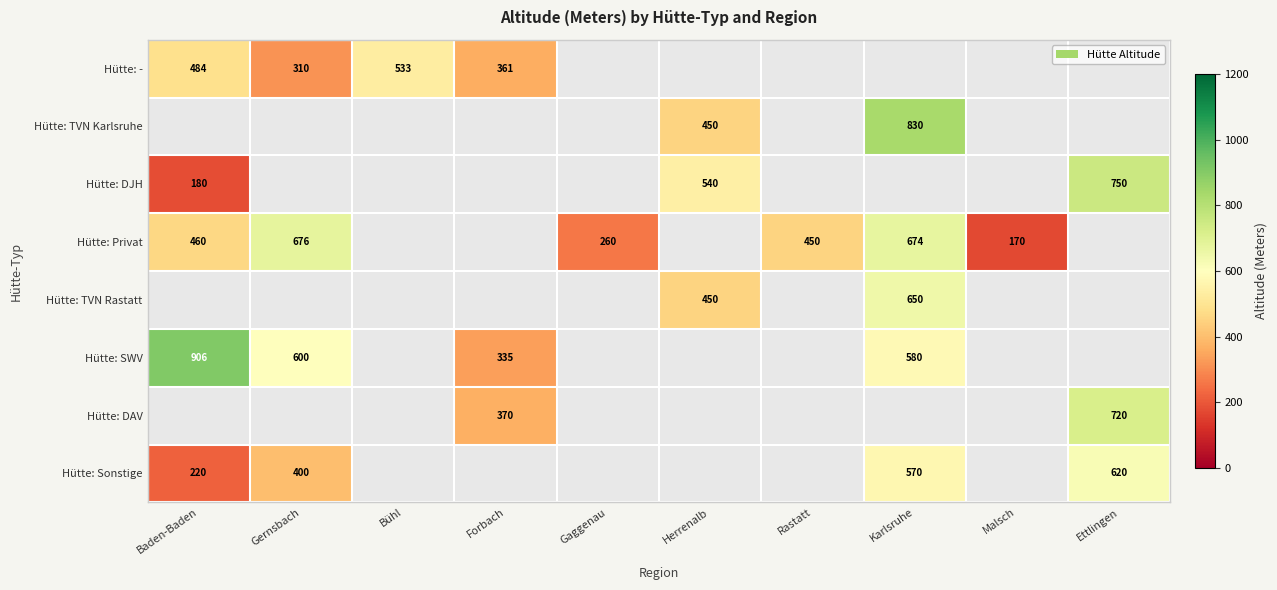

The value of Hütte: - at Bühl is 533. True or false?

True